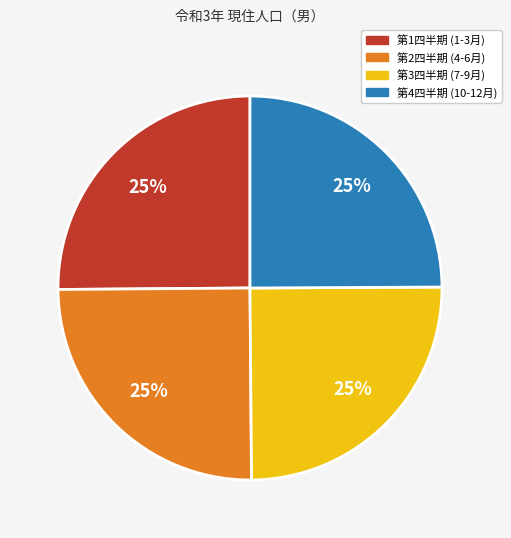

Does any single category account for the majority?

No